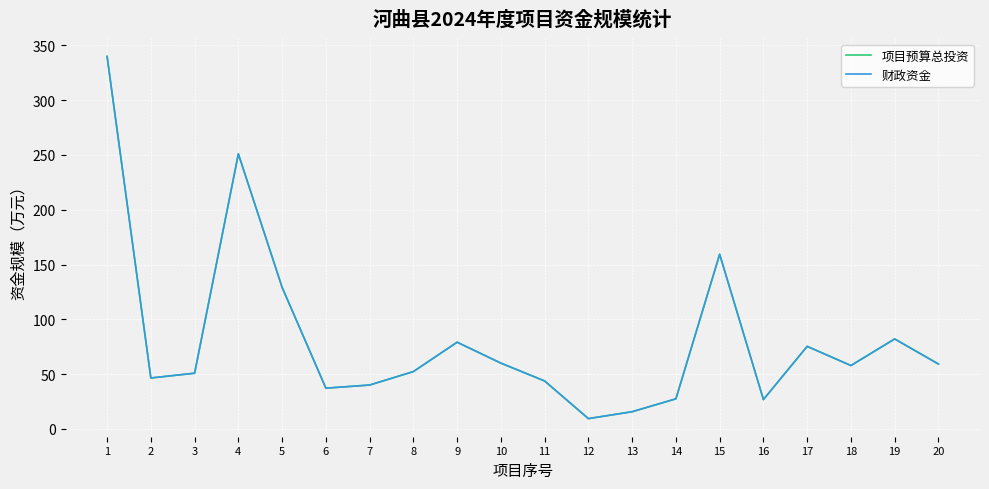

At which label is 项目预算总投资 closest to 174?

15